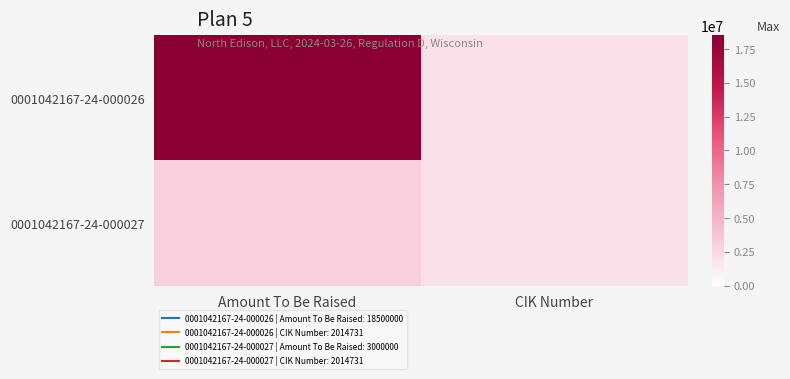

At which category is the sum across all series the highest?

Amount To Be Raised